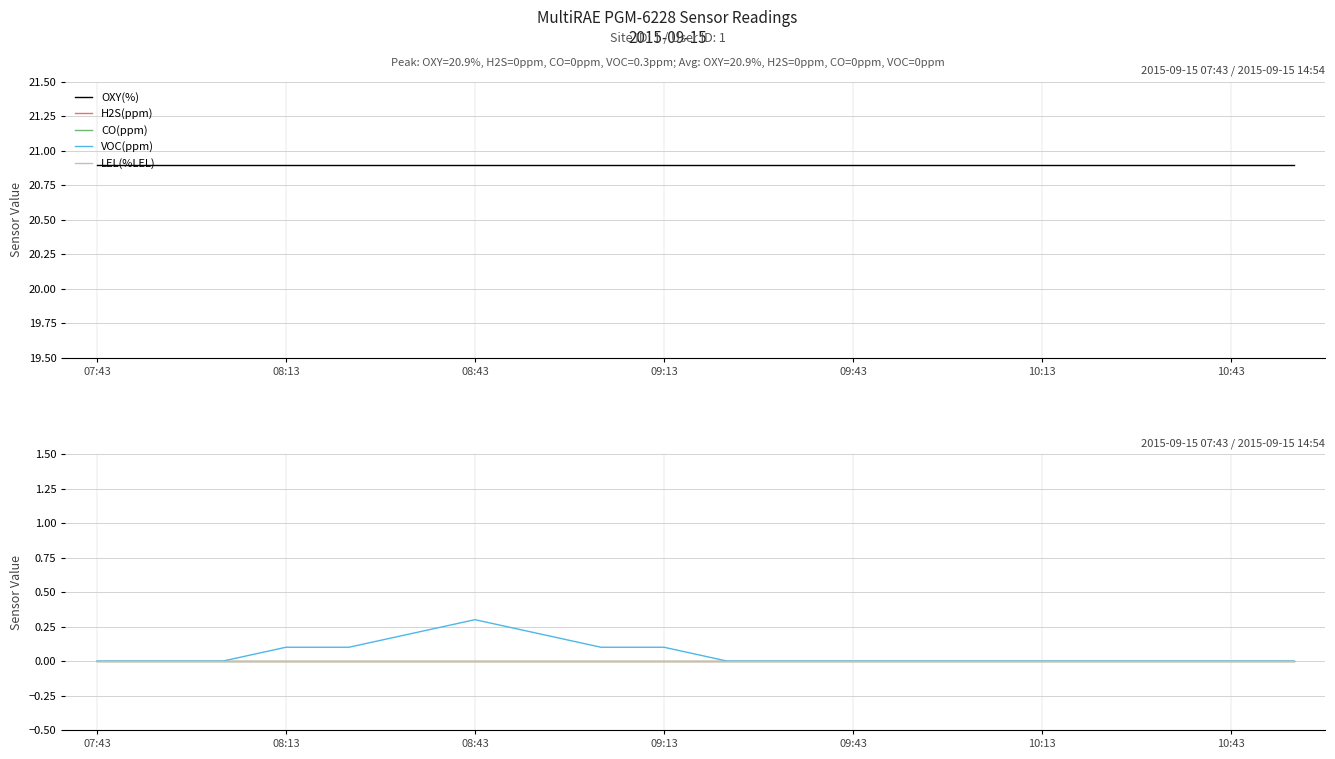

At which label is LEL(%LEL) closest to 0?

07:43